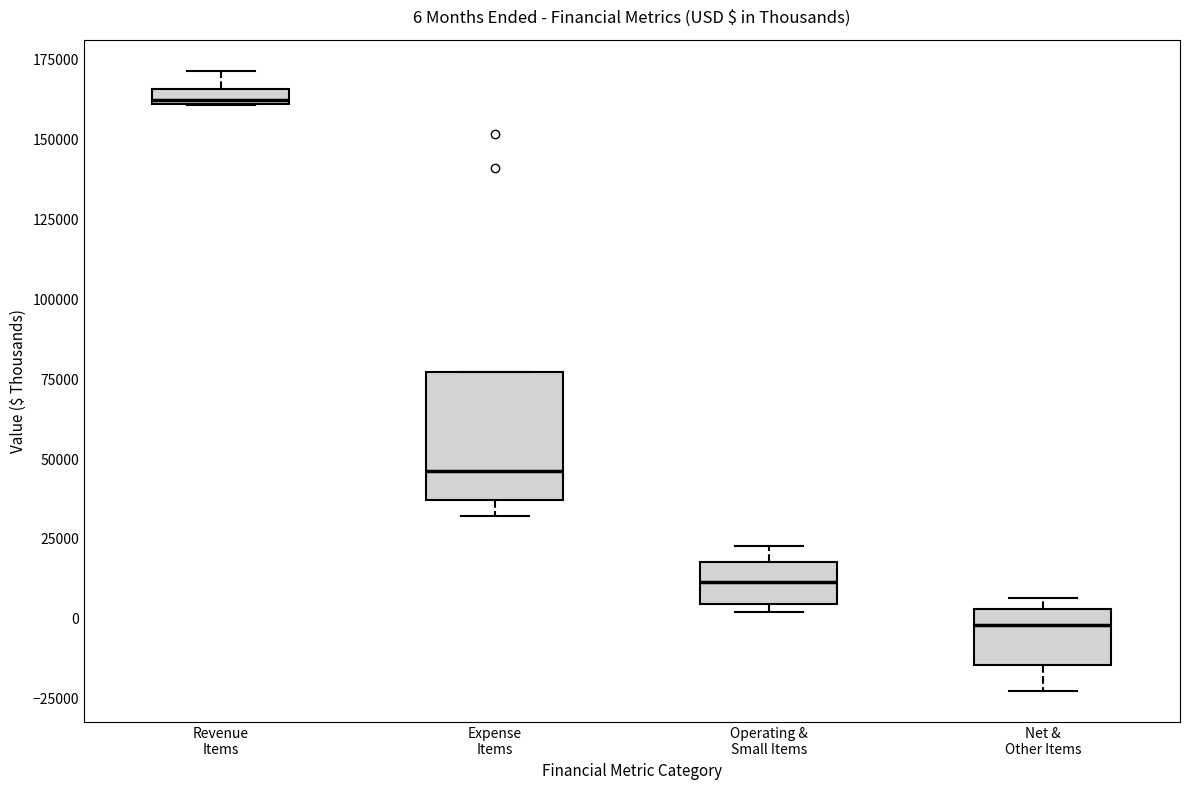

Which box has the highest median line?

Revenue Items